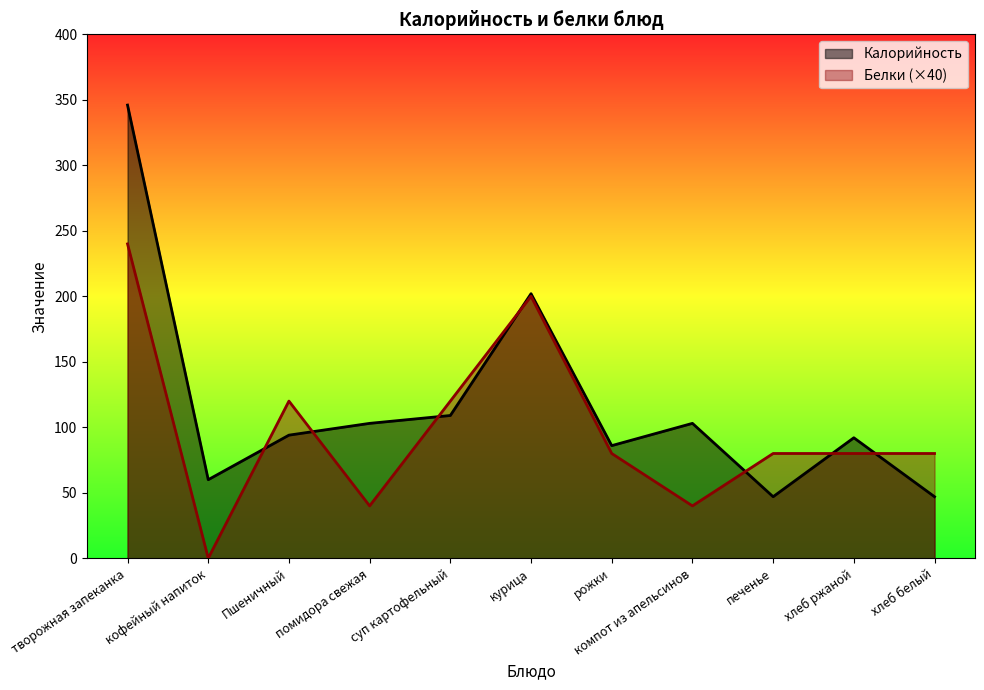

What is the label of the 5th point from the right?

рожки